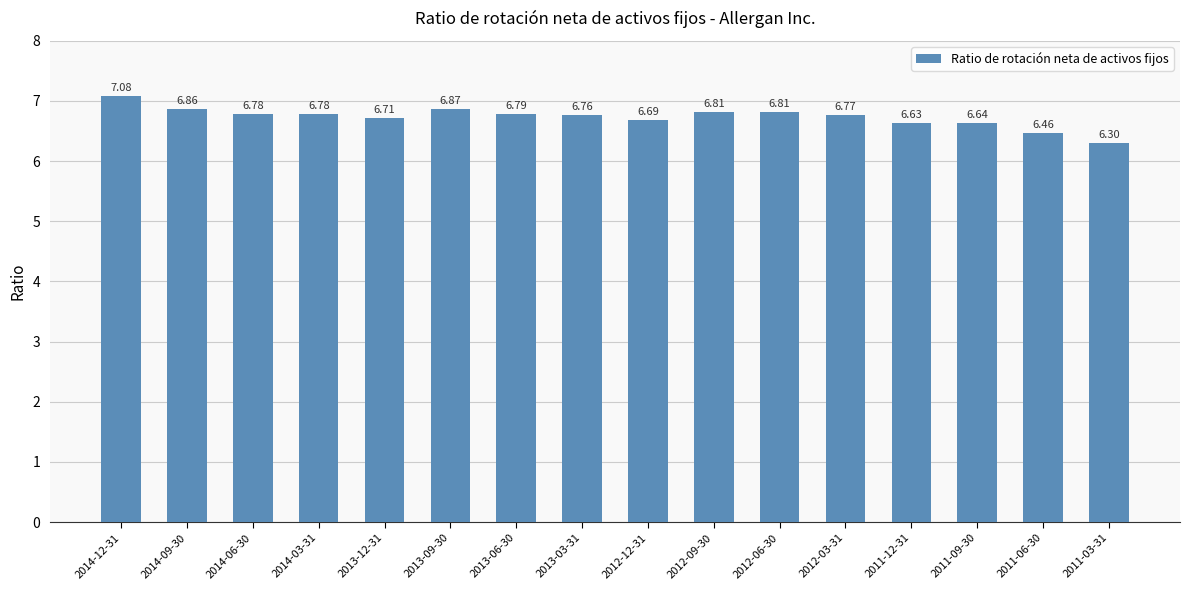

What is the difference between the maximum and second lowest values?

0.6